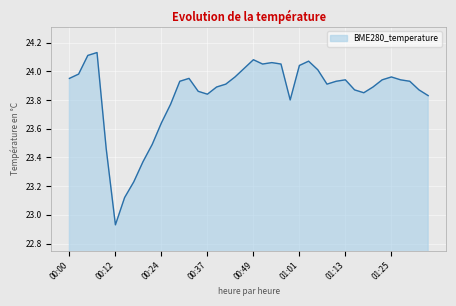

Does the chart display data point markers on the line(s)?

No